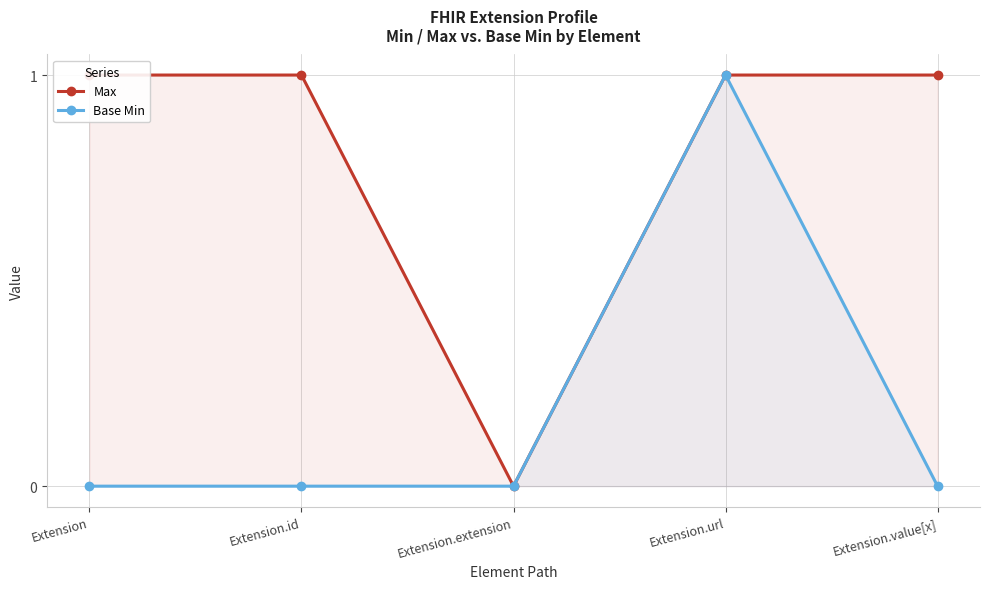

True or false: Base Min and Max intersect in this chart.

False